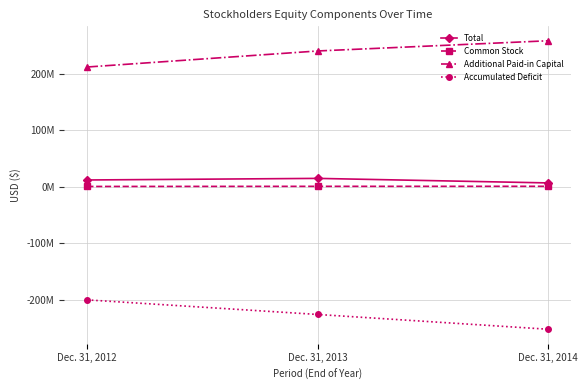

What are all the series names shown in the legend?

Total, Common Stock, Additional Paid-in Capital, Accumulated Deficit